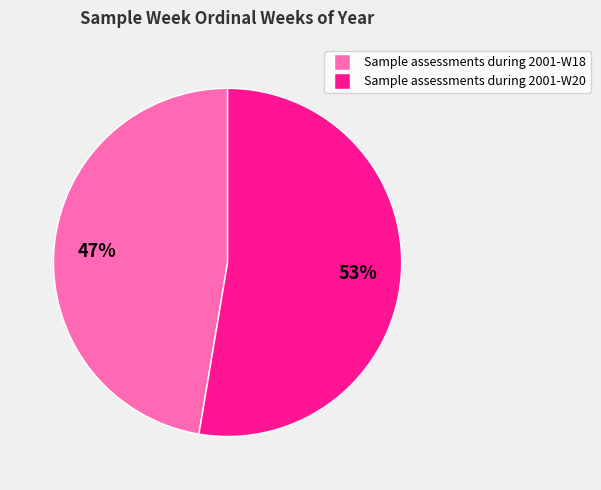

How many segments does this pie chart have?

2